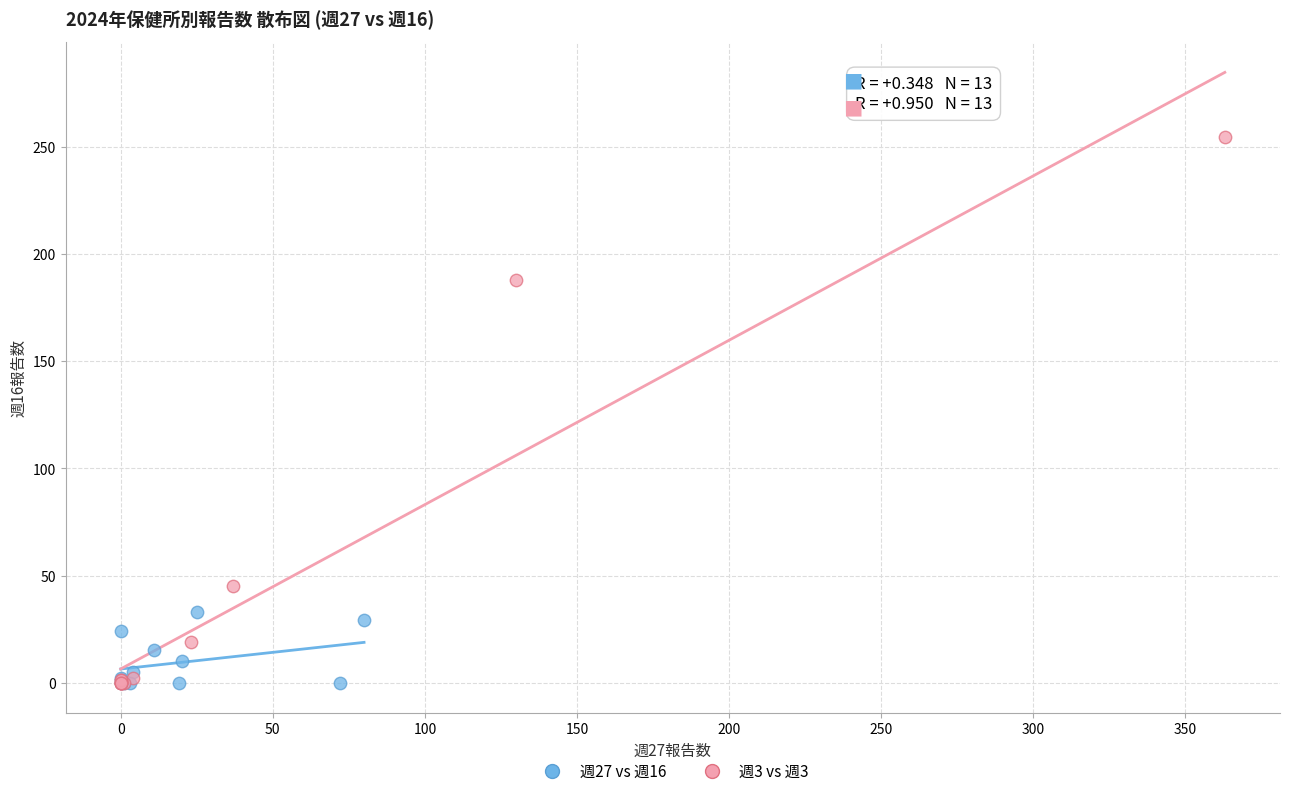

Which series contains the highest Y value?

週3 vs 週3